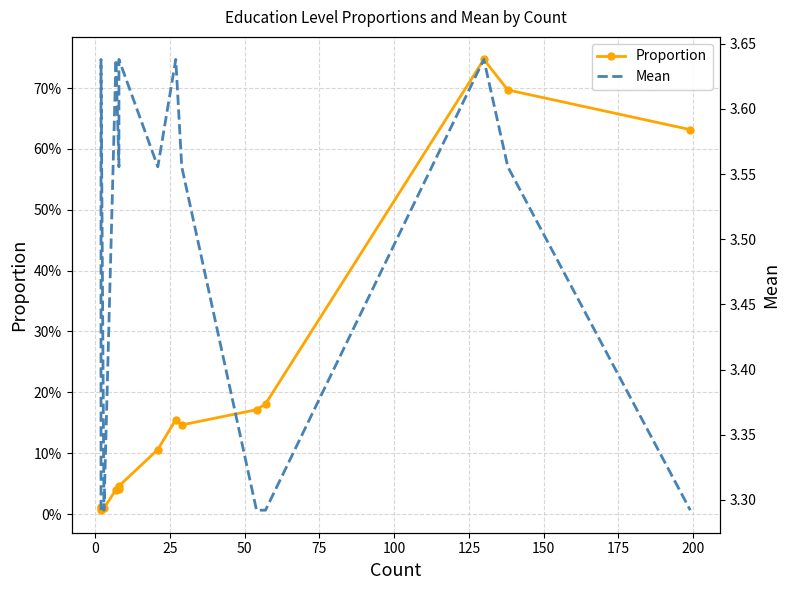

The Proportion series shows 0.0 at 0. True or false?

False